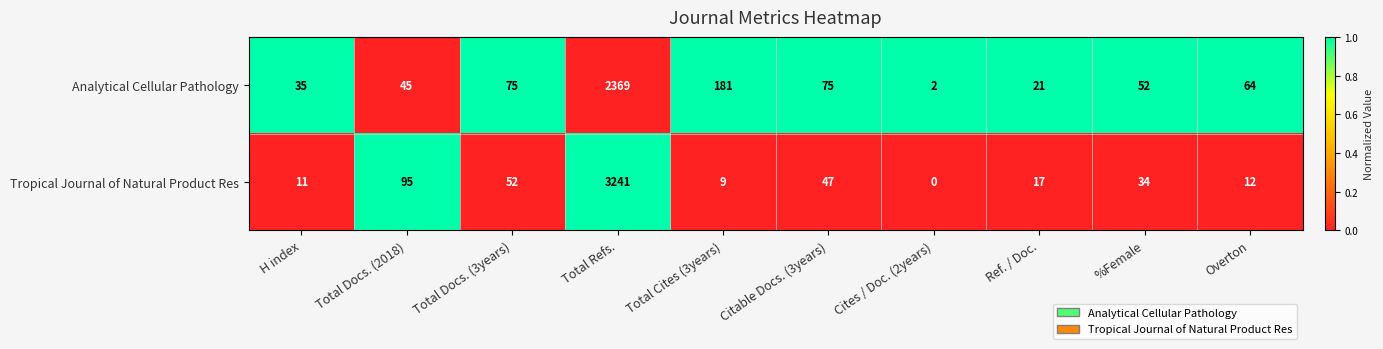

Where is Tropical Journal of Natural Product Res nearest to the value 1620?

Total Docs. (2018)